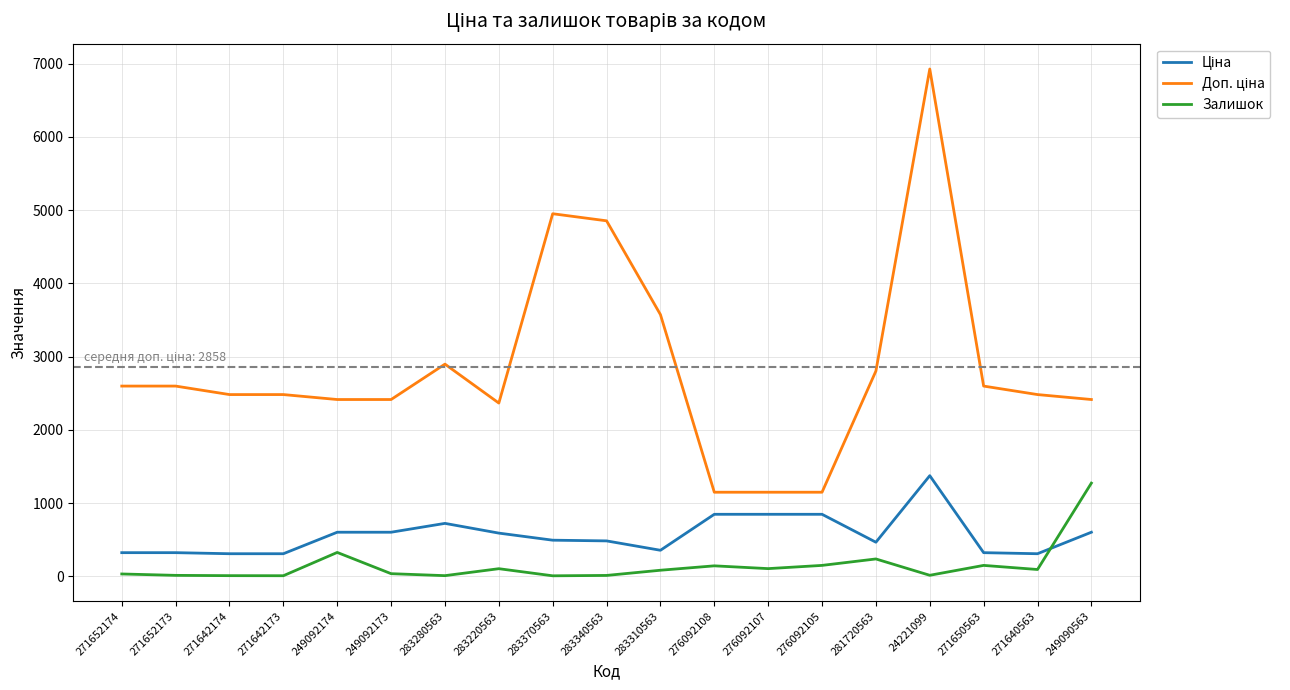

Between 283280563 and 249090563, which series saw the biggest shift?

Залишок